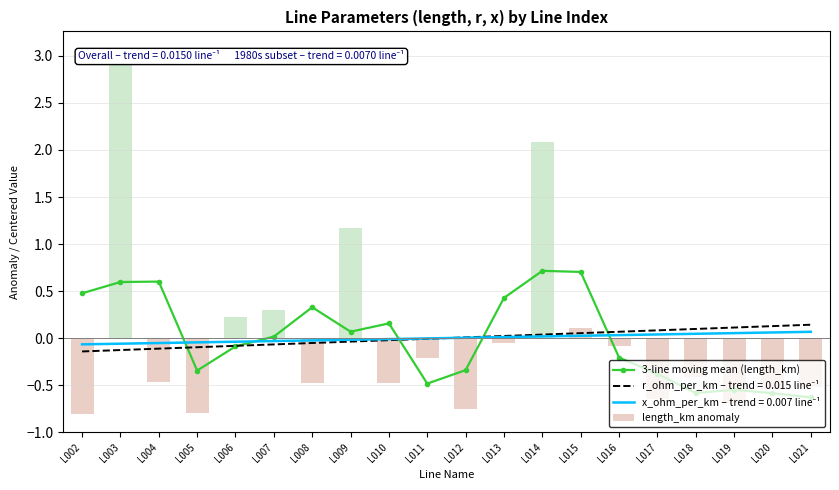

What is the value of the 3-line moving mean (length_km) bar at the 7th from the left?

0.3